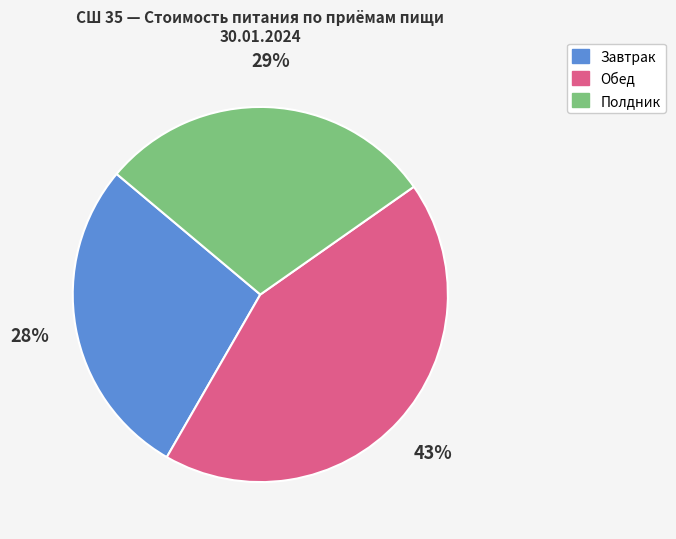

To the nearest percent, what is the average slice percentage?

33%